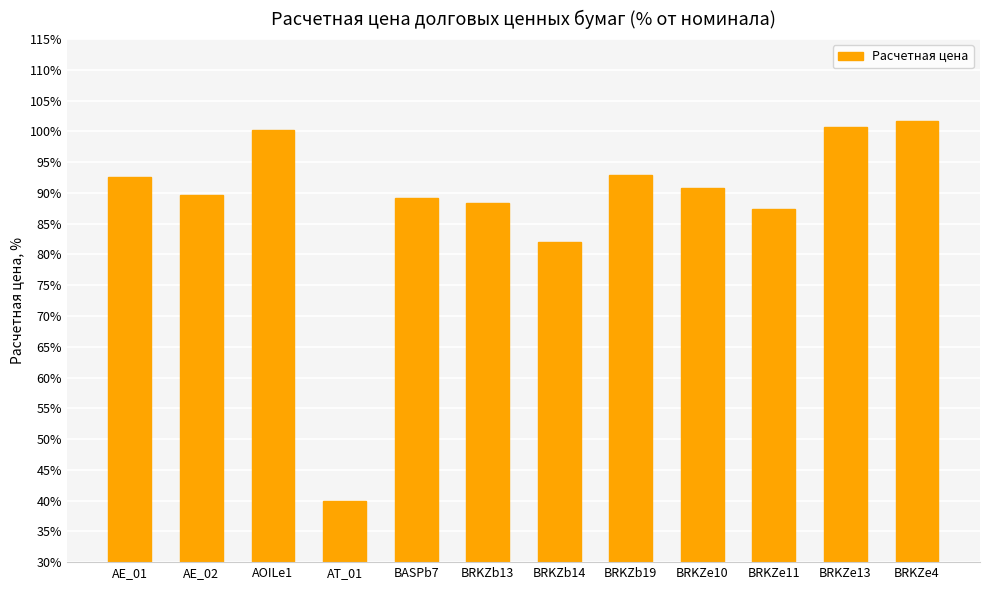

What is the difference between the maximum and second lowest values?

19.6